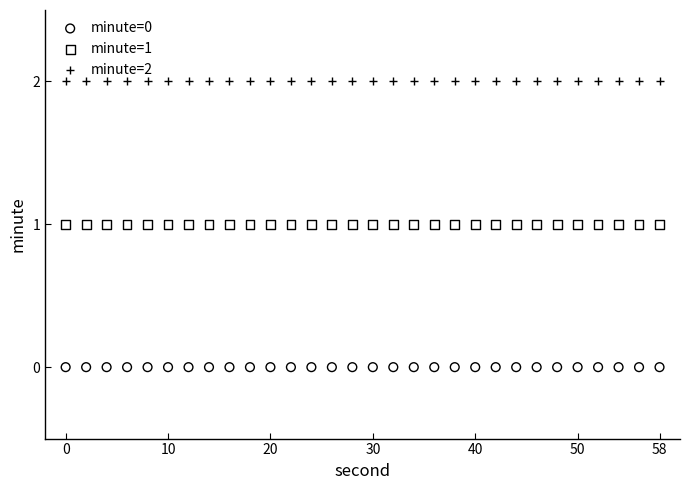

Which series contains the lowest Y value?

minute=0